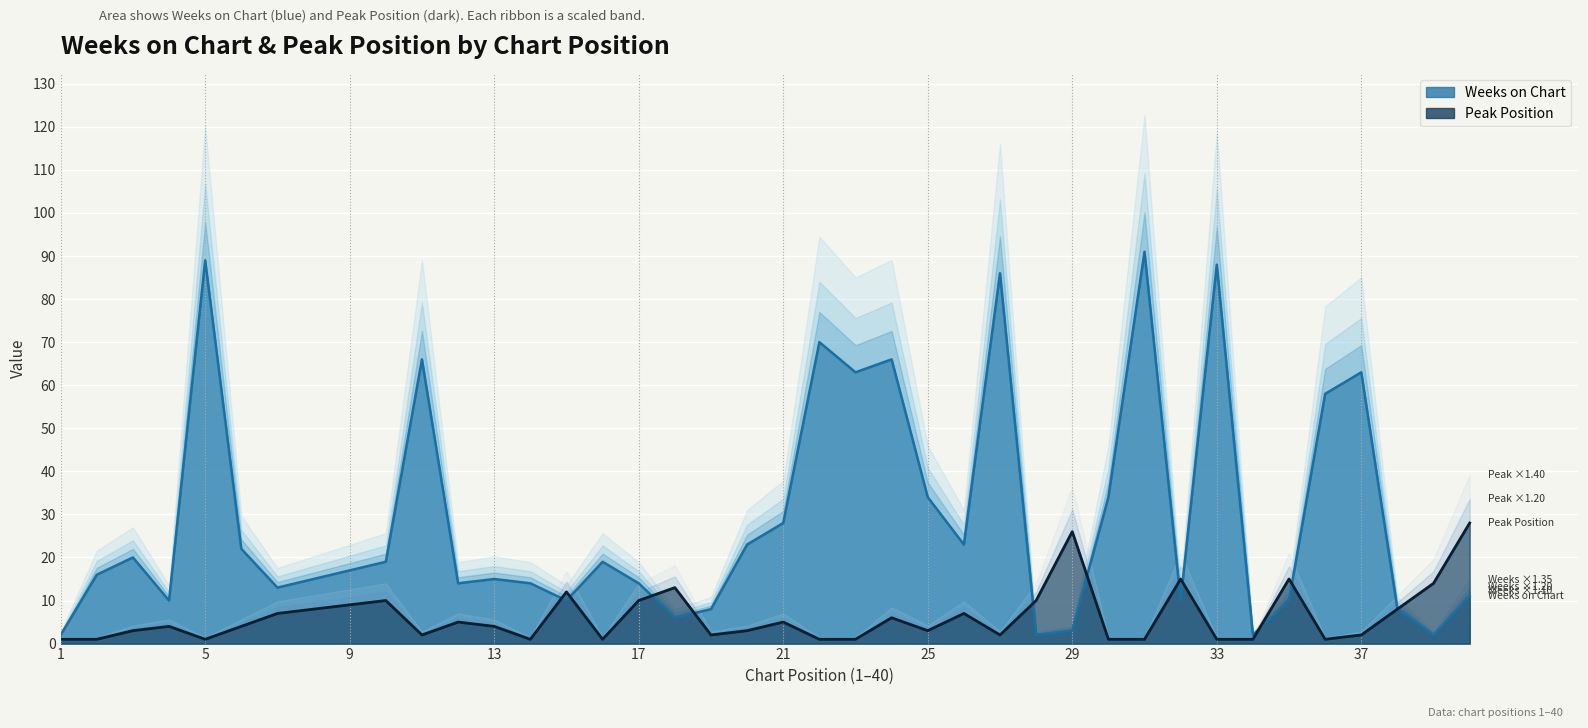

What is the average value of the Weeks on Chart series?

29